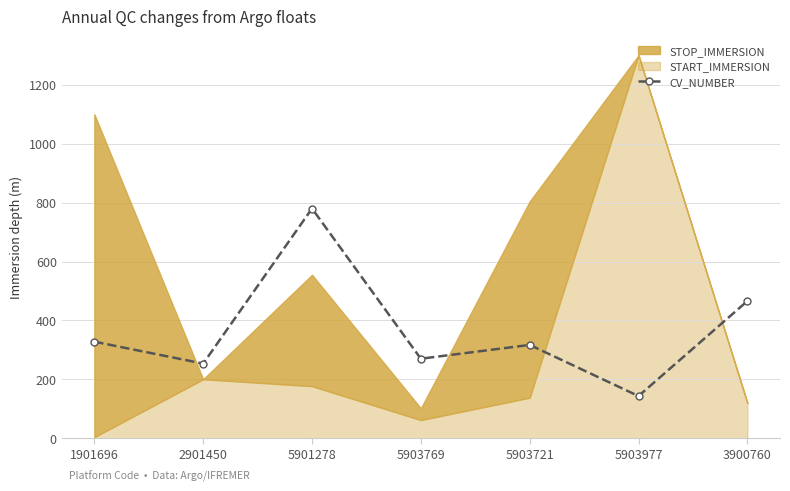

True or false: the data has more than 0 interior local peaks.

True